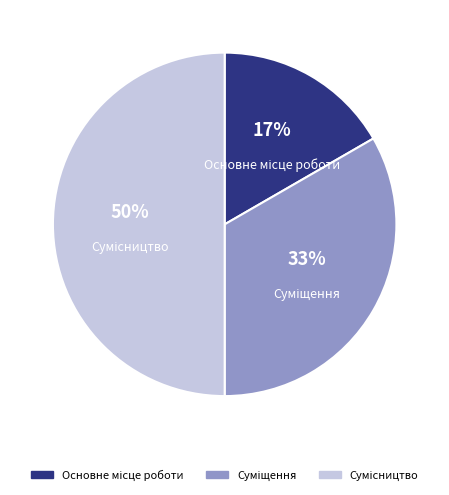

To the nearest percent, what is the difference between the largest and smallest slice percentages?

33%